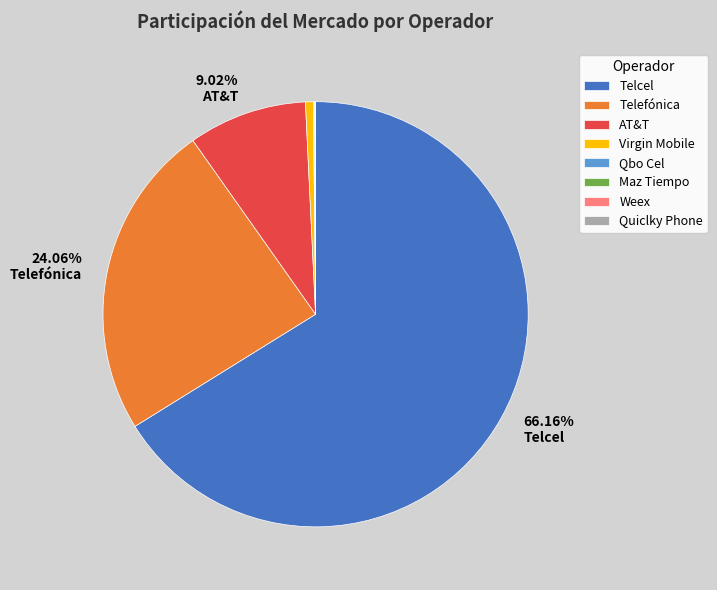

Is it true that Virgin Mobile is 1% of the pie?

True